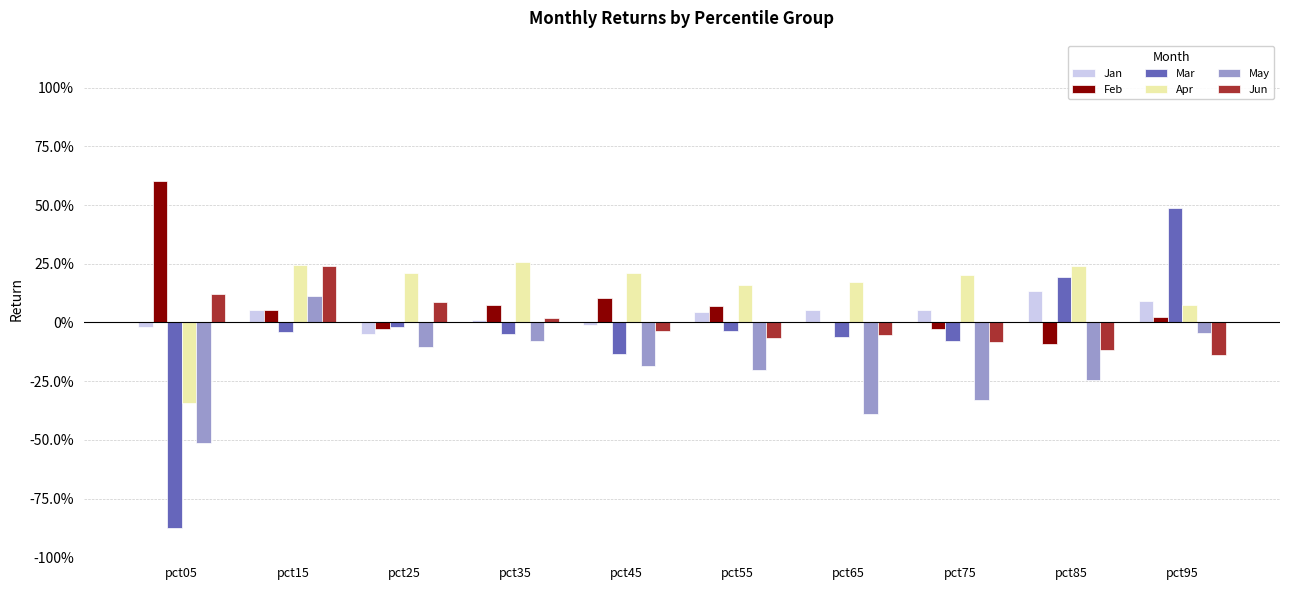

What is the total value across all series at pct15?

0.7